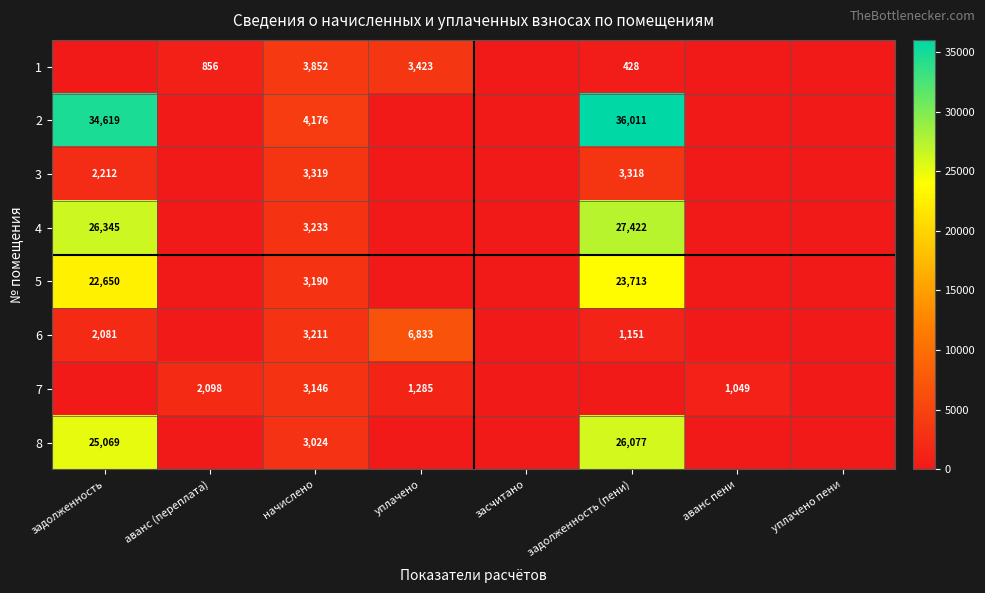

The 2 series shows 9873 at задолженность (пени). True or false?

False